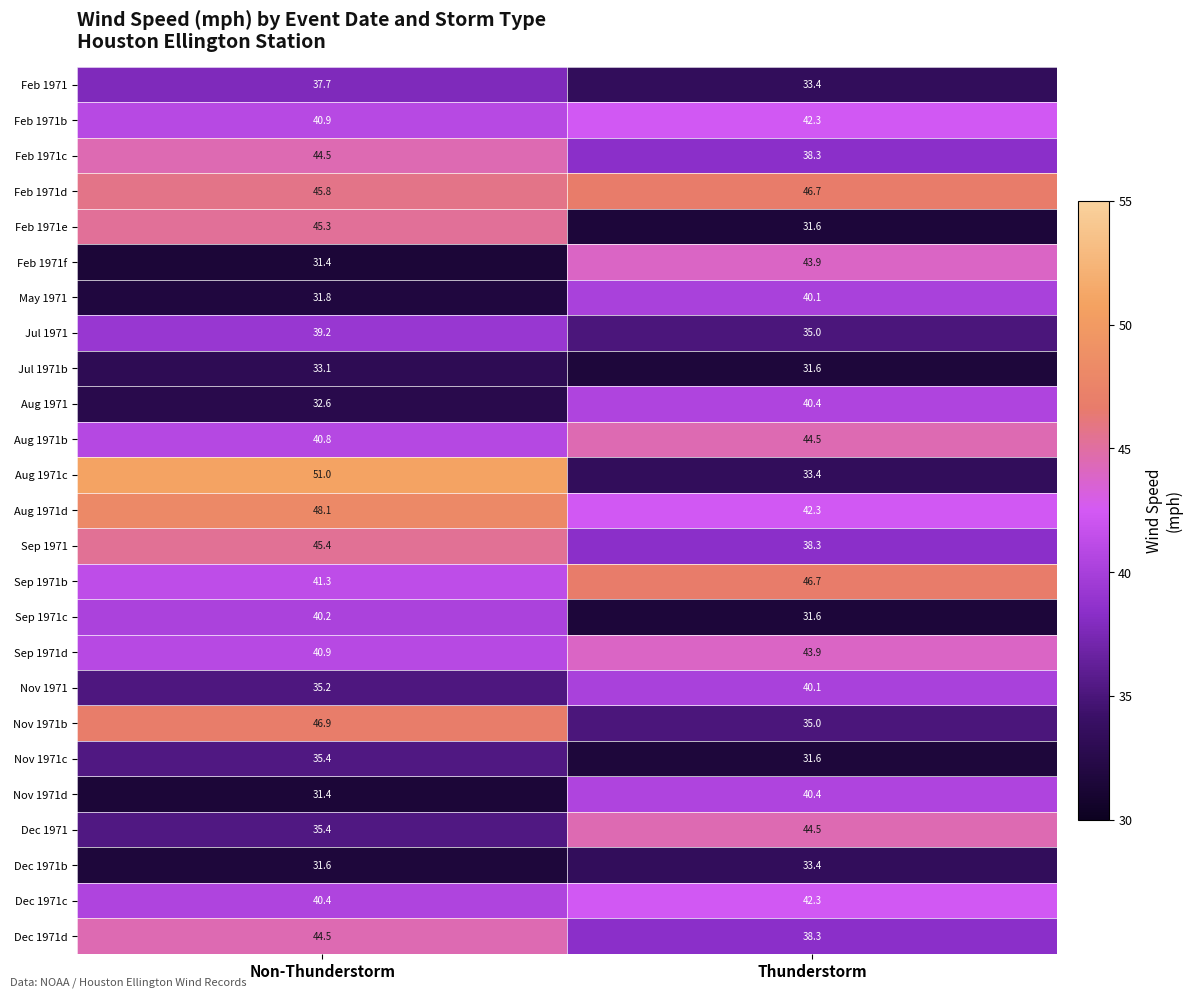

Which label corresponds to the largest value in the chart?

Non-Thunderstorm